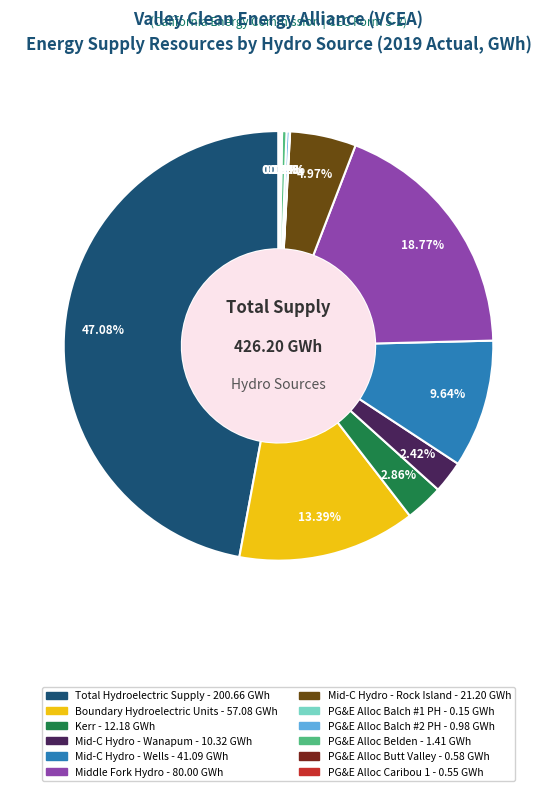

What is the largest slice in the pie chart?

Total Hydroelectric Supply